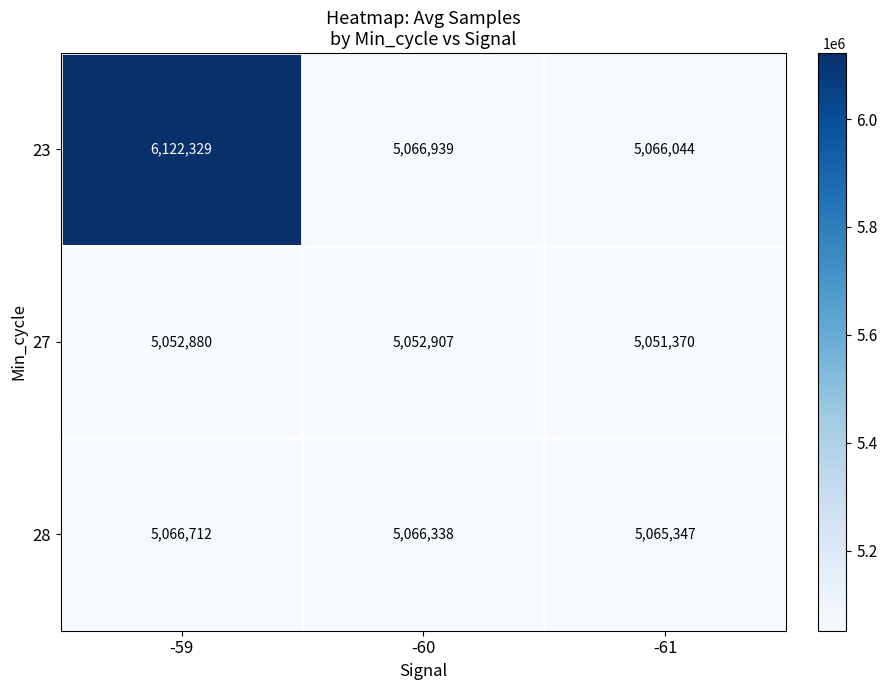

What is the sum of all 27 values?

15157157